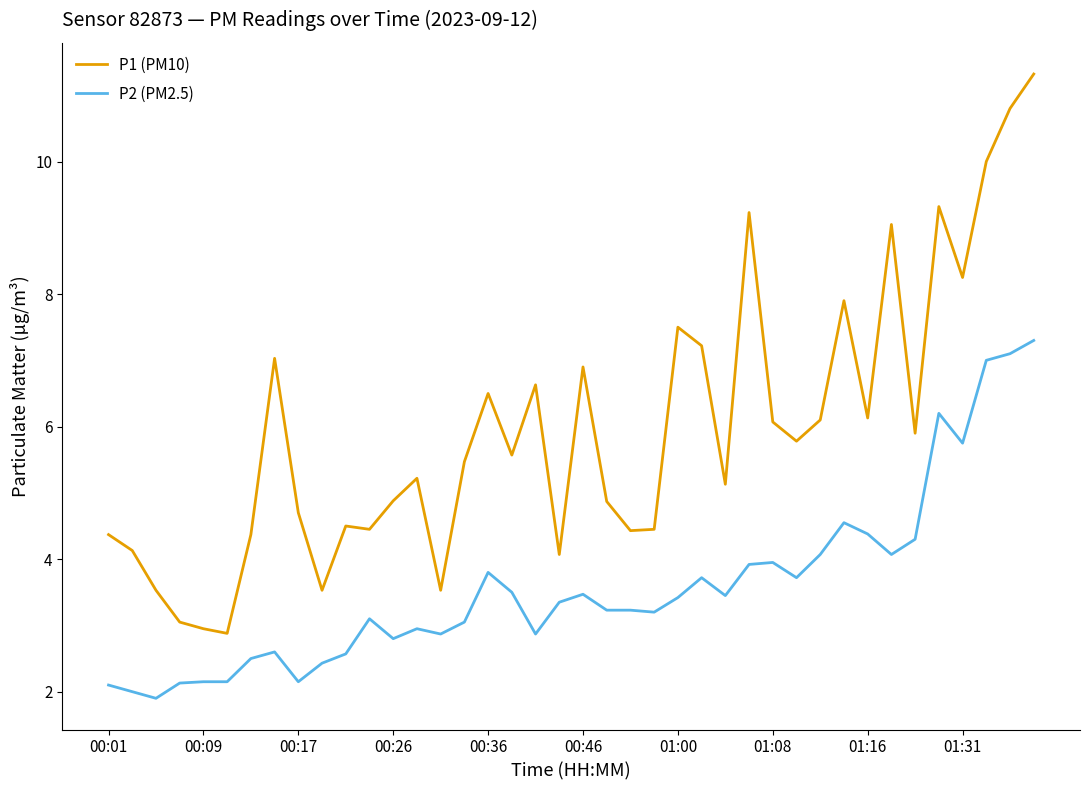

Rank the series by their maximum value, from highest to lowest.

P1 (PM10), P2 (PM2.5)